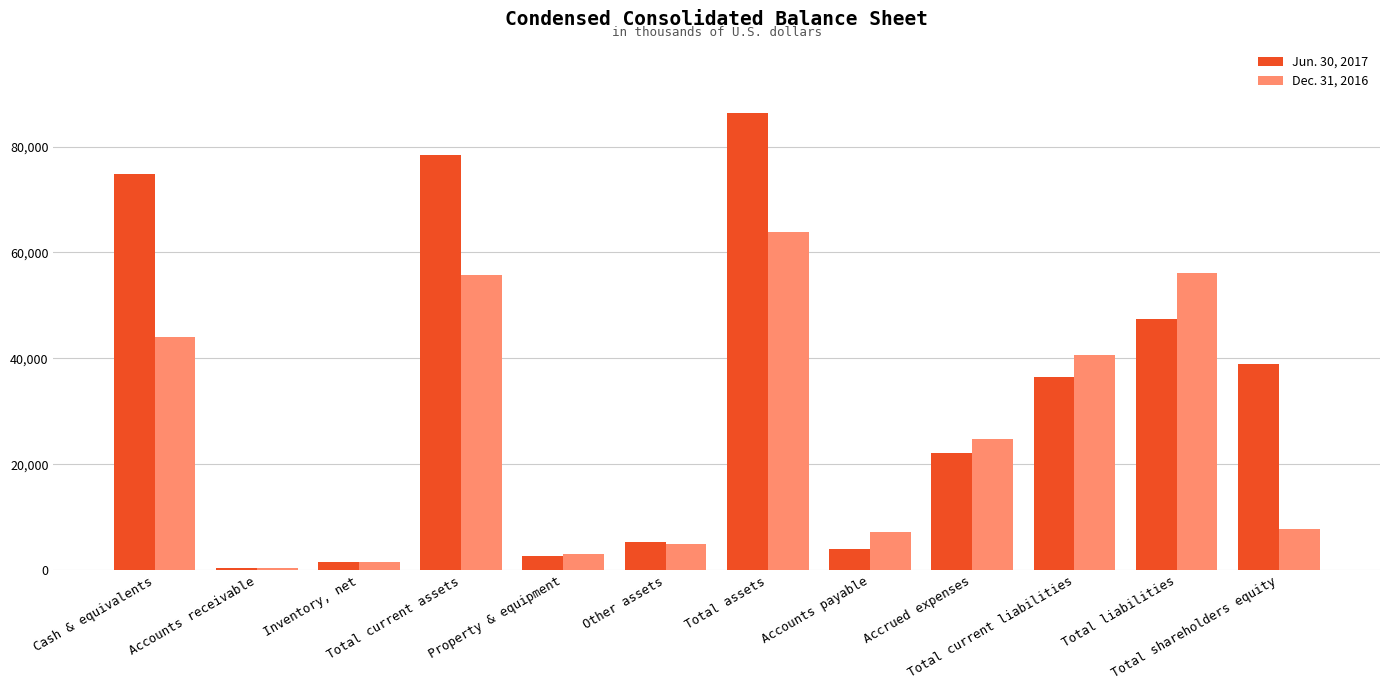

Which series has the largest total across all categories?

Jun. 30, 2017